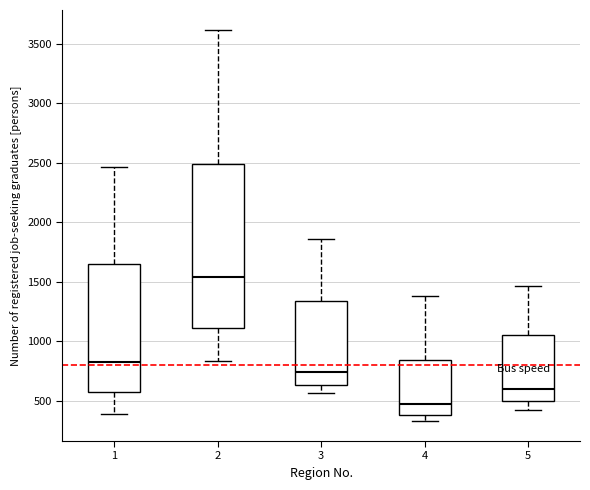

Which box's median line is the lowest?

4